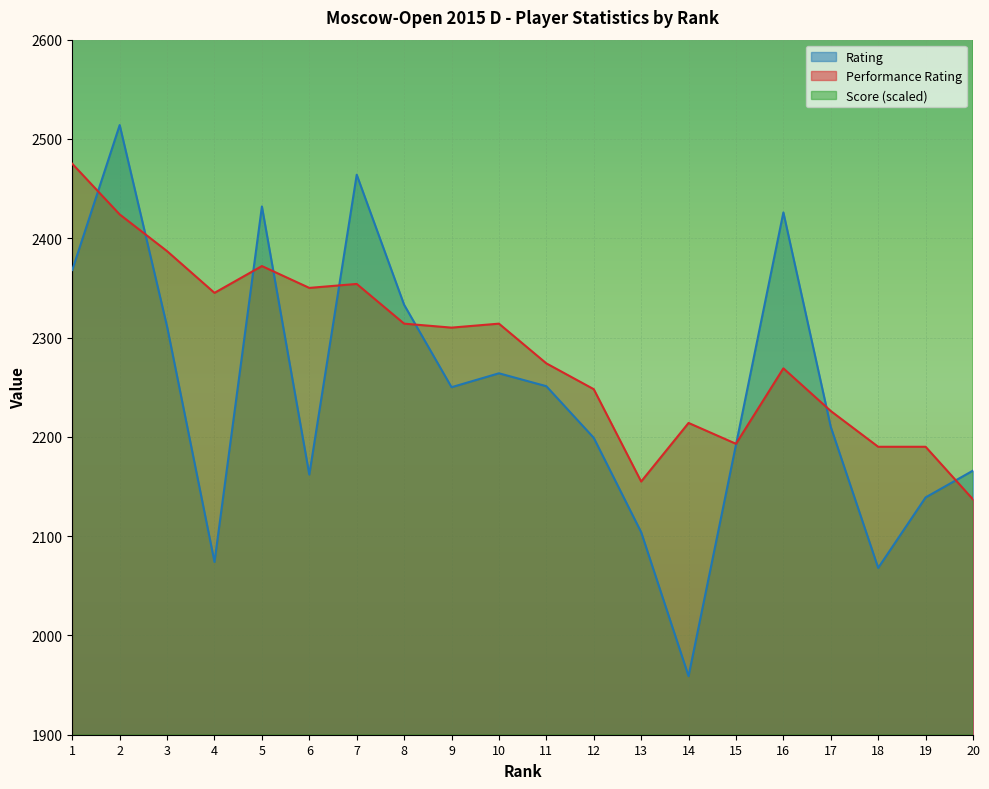

Which series has the widest spread of values?

Rating